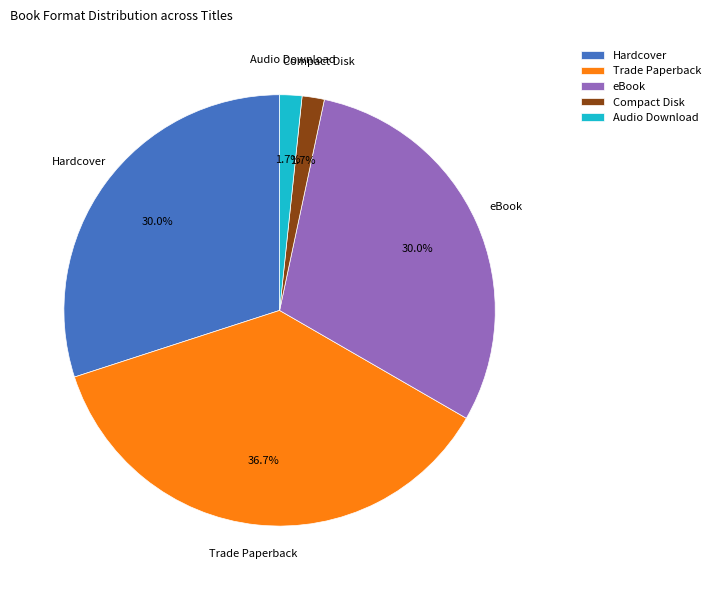

To the nearest percent, what portion does Audio Download represent?

2%